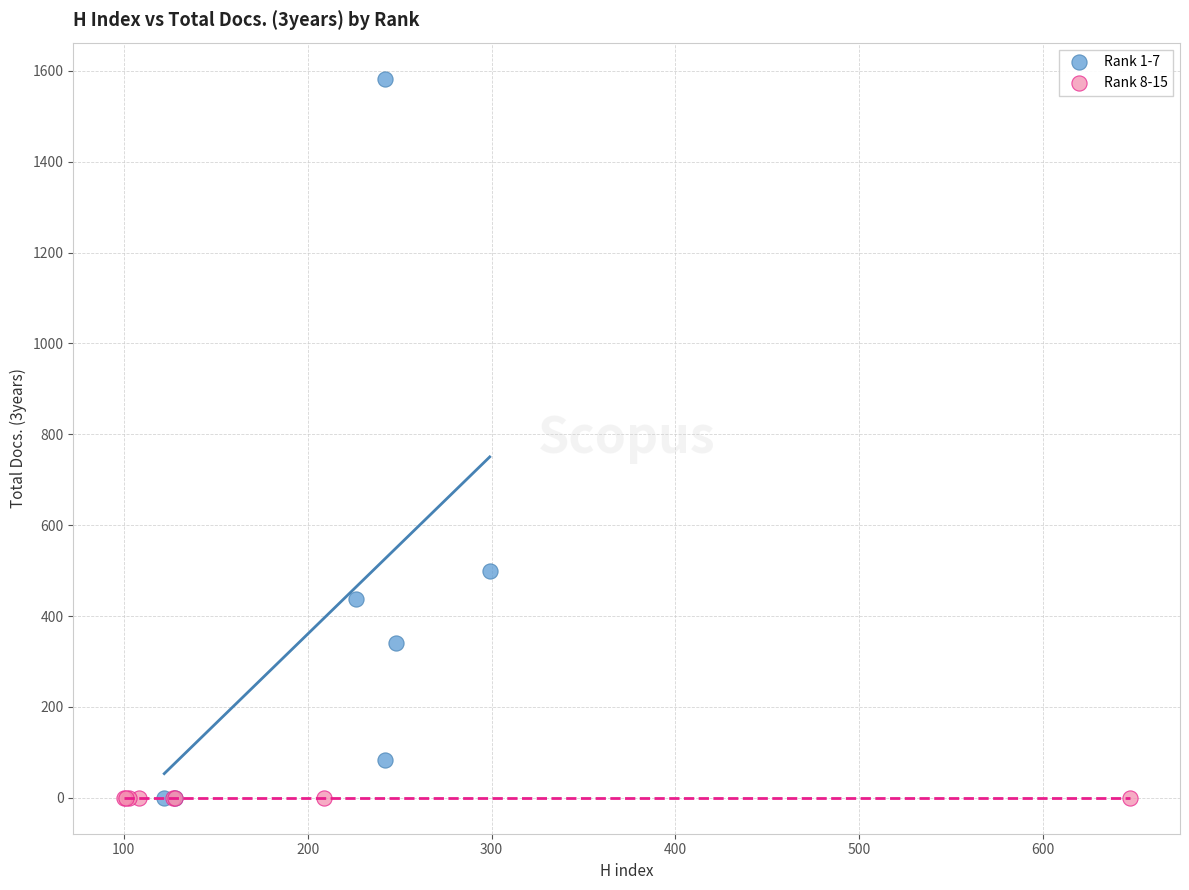

Which series contains the highest Y value?

Rank 1-7